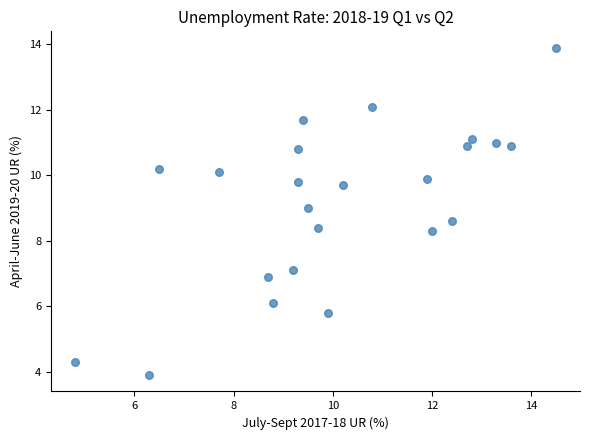

What is the range of X values (max minus min)?

9.7